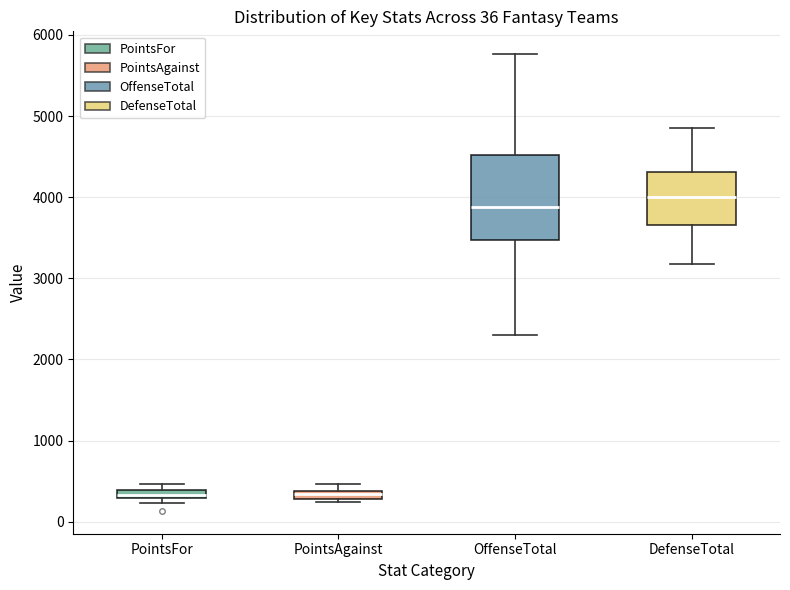

Comparing the boxes themselves (not the whiskers), which one is the tallest?

OffenseTotal